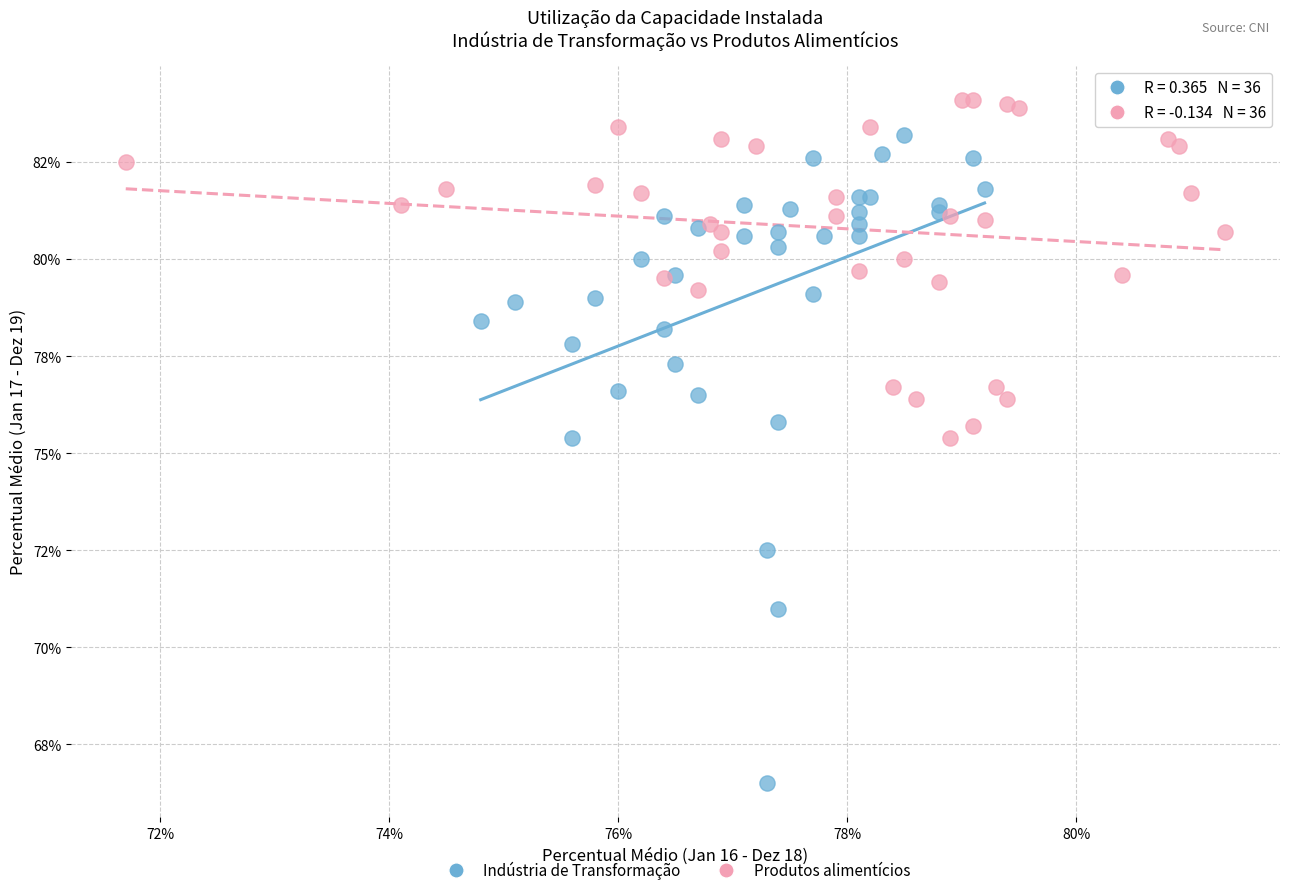

What are all the series names shown in the legend?

Indústria de Transformação, Produtos alimentícios